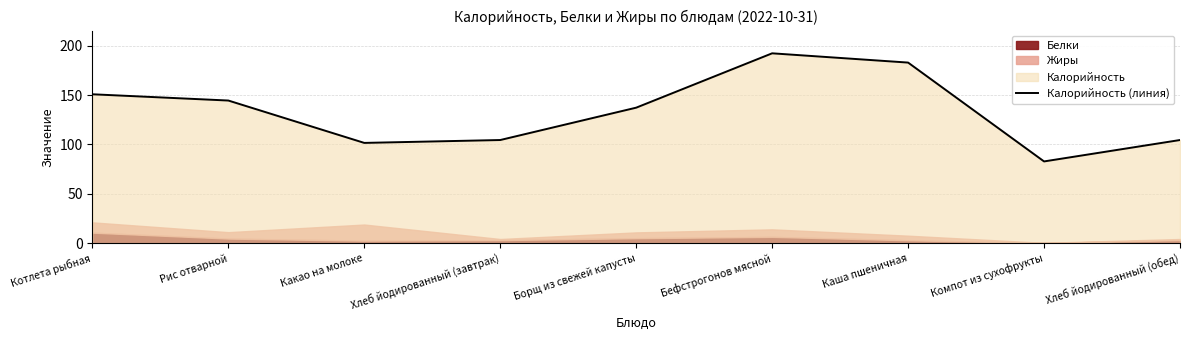

What is the average value?

133.5